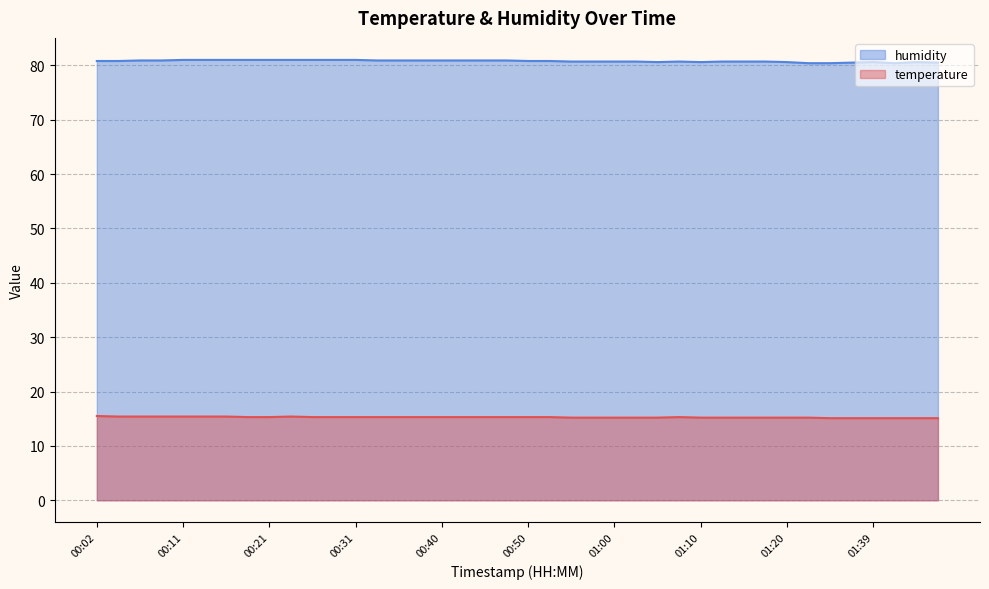

True or false: humidity and temperature cross at least once.

False